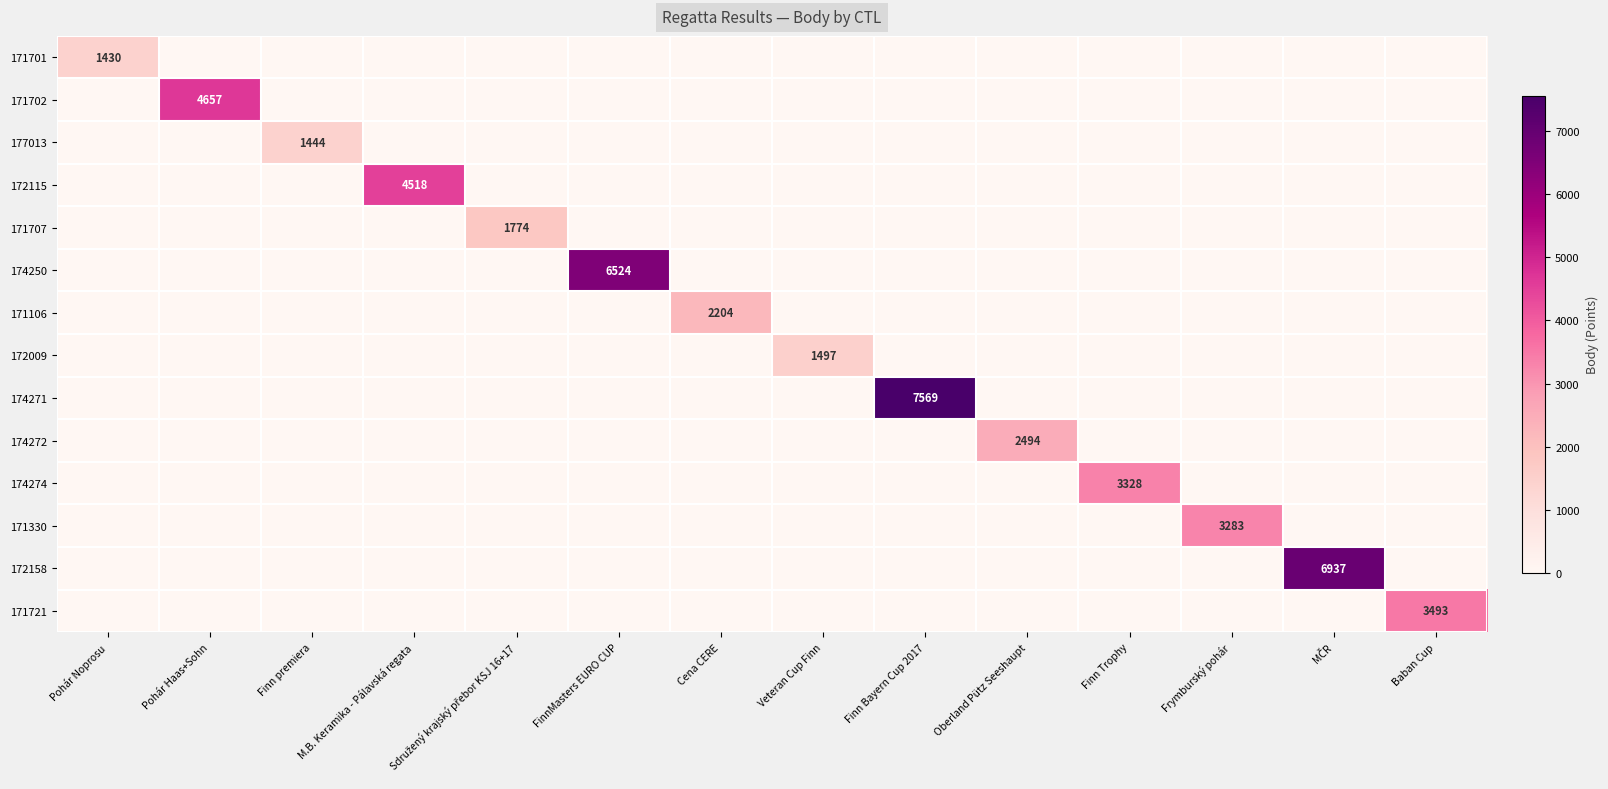

What is the sum of all 174272 values?

2494